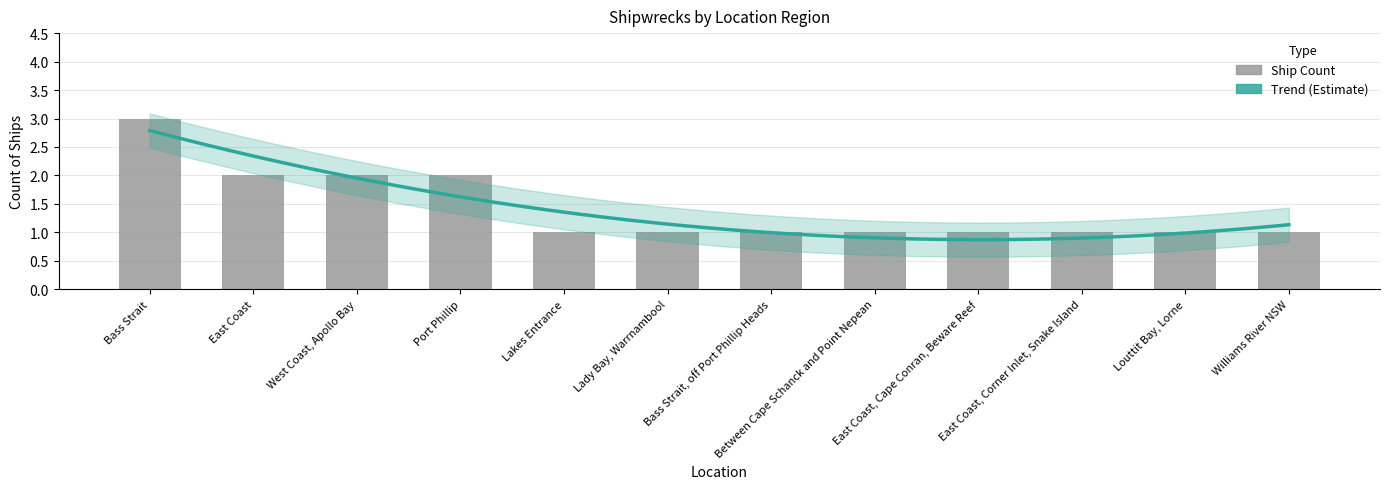

What is the ratio of the value at Bass Strait to the value at East Coast, Corner Inlet, Snake Island?

3.0